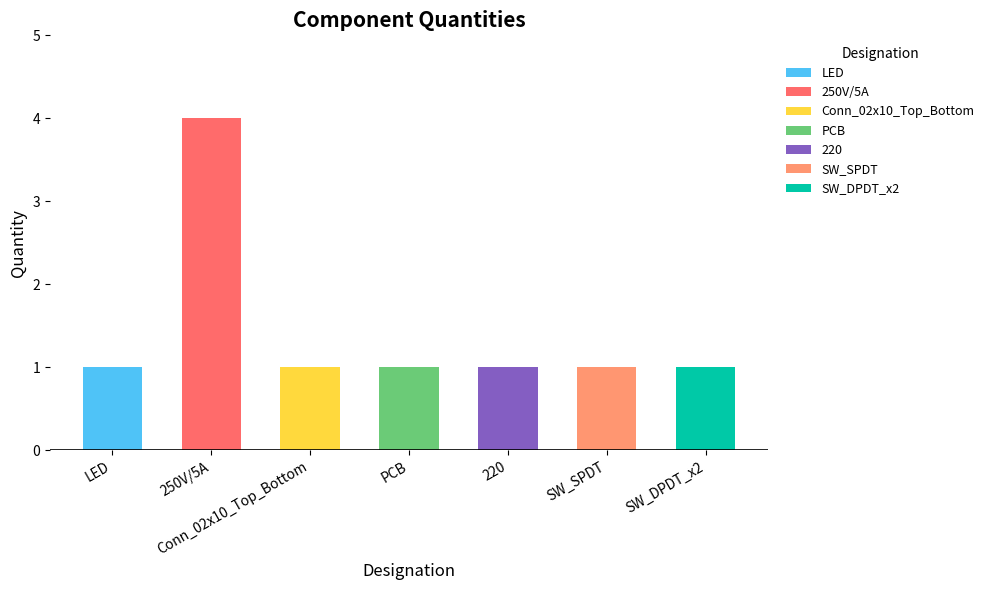

The chart shows a value of 4 at 250V/5A. True or false?

True